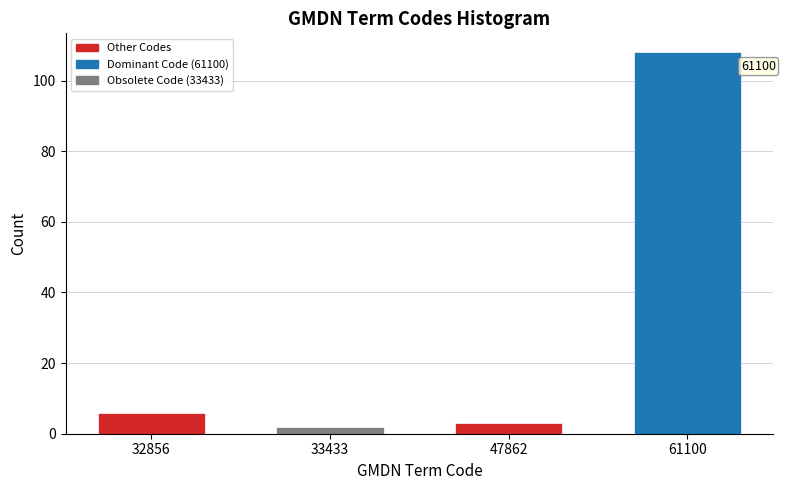

Reading left to right, transcribe all the data shown in this chart.

32856=6	33433=2	47862=3	61100=108